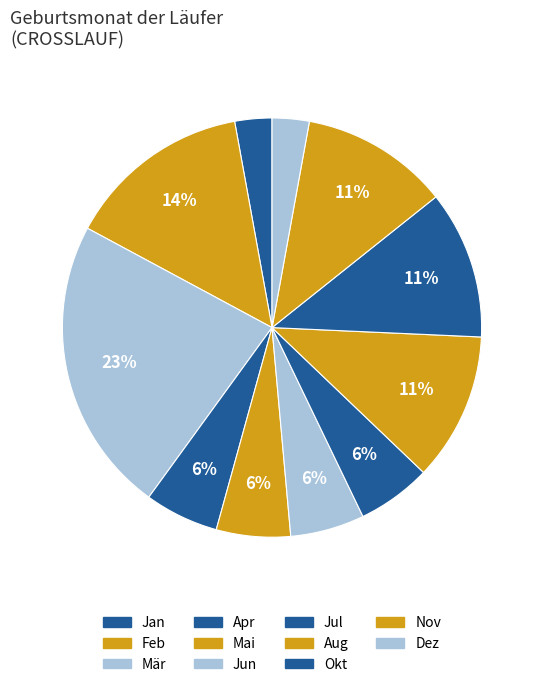

Which category has the biggest portion of the pie?

Mär